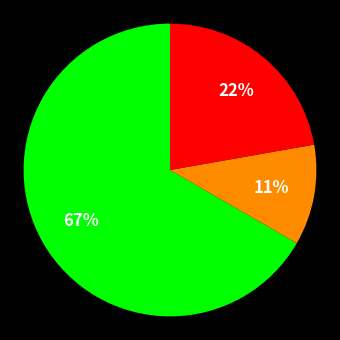

How many slices are in this pie chart?

3